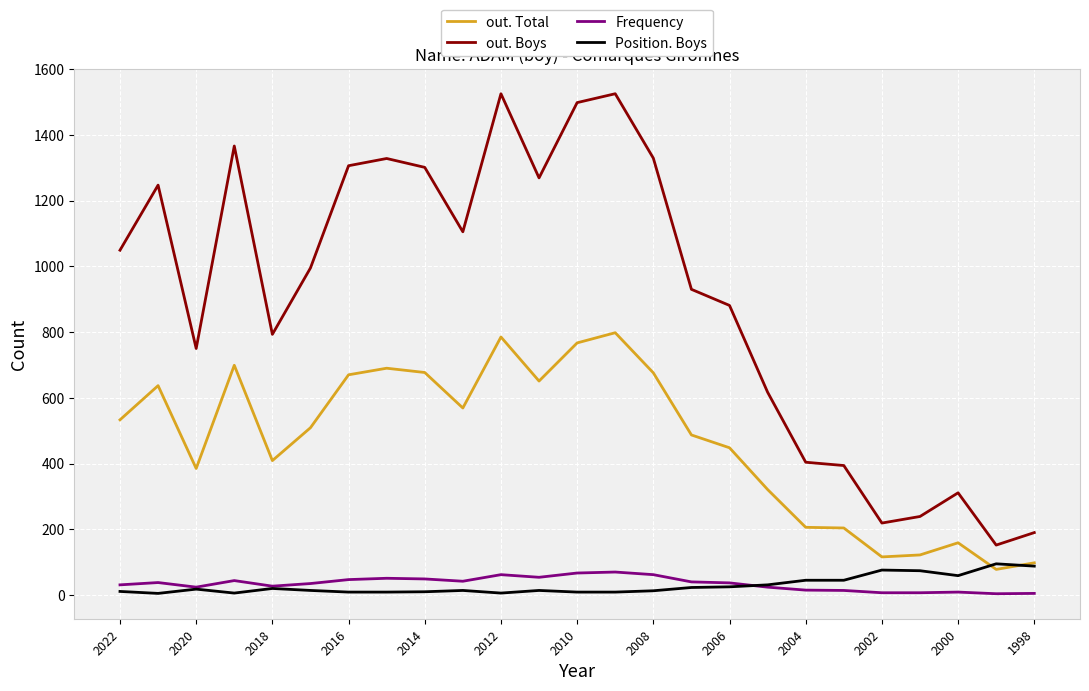

True or false: out. Total and Frequency cross at least once.

False